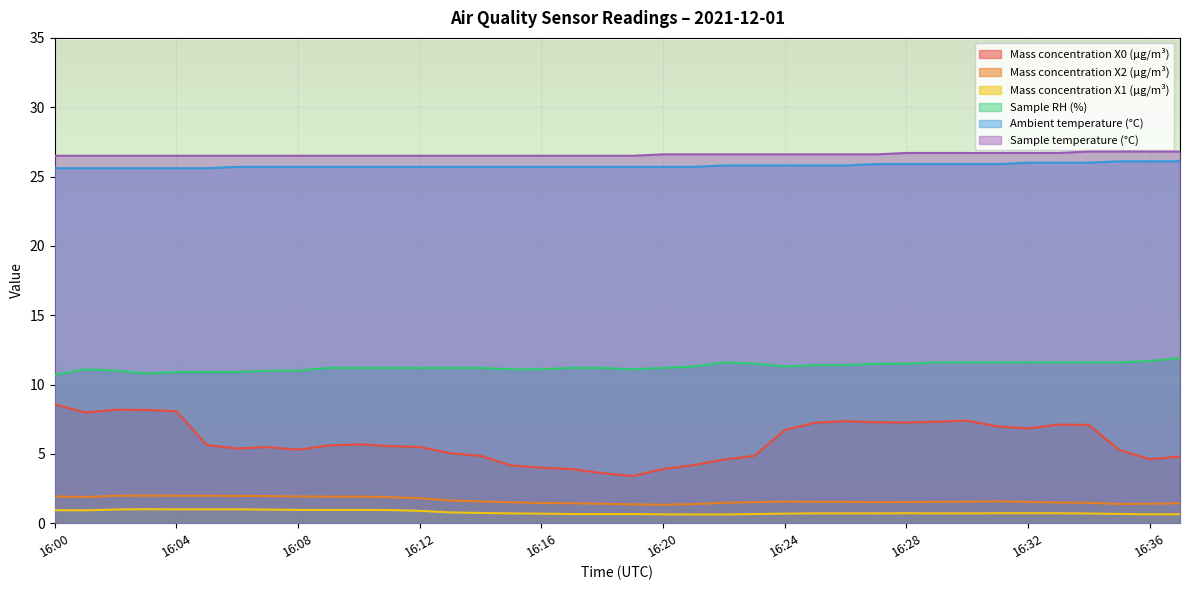

True or false: Ambient temperature (°C) has a value of 43.5 at 16:14.

False